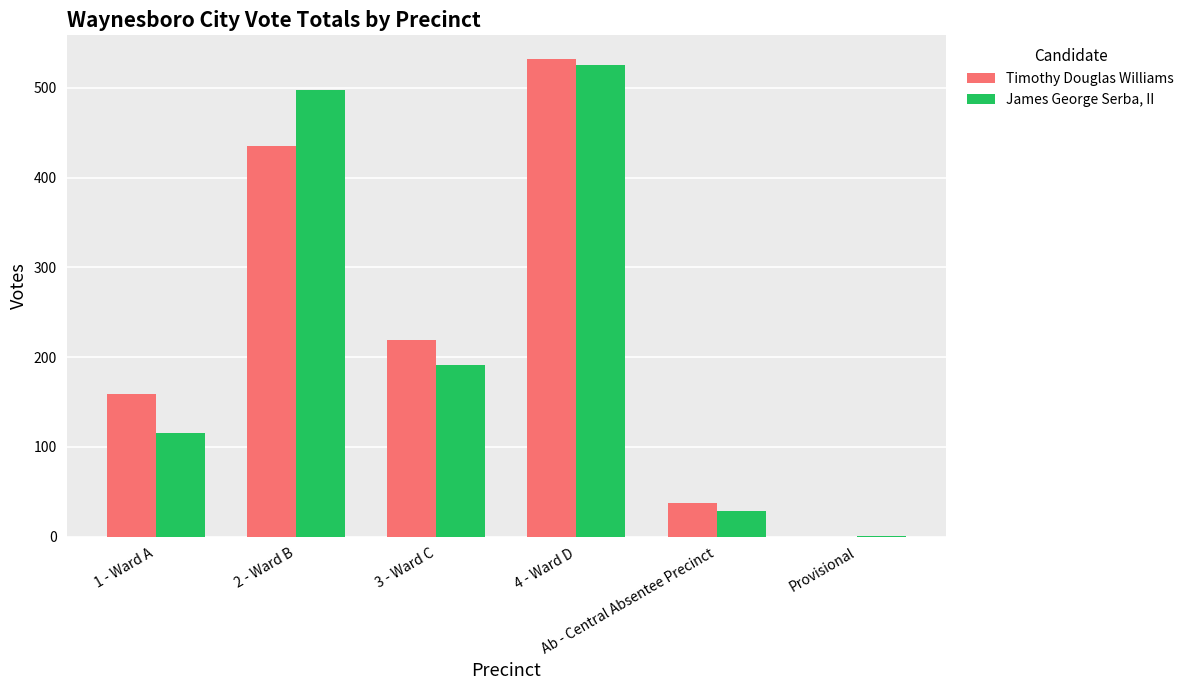

What is the greatest value displayed?

532